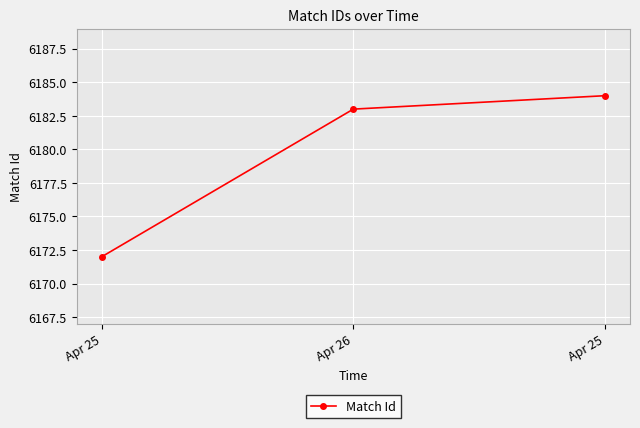

Is this an area chart (filled region under the line)?

No